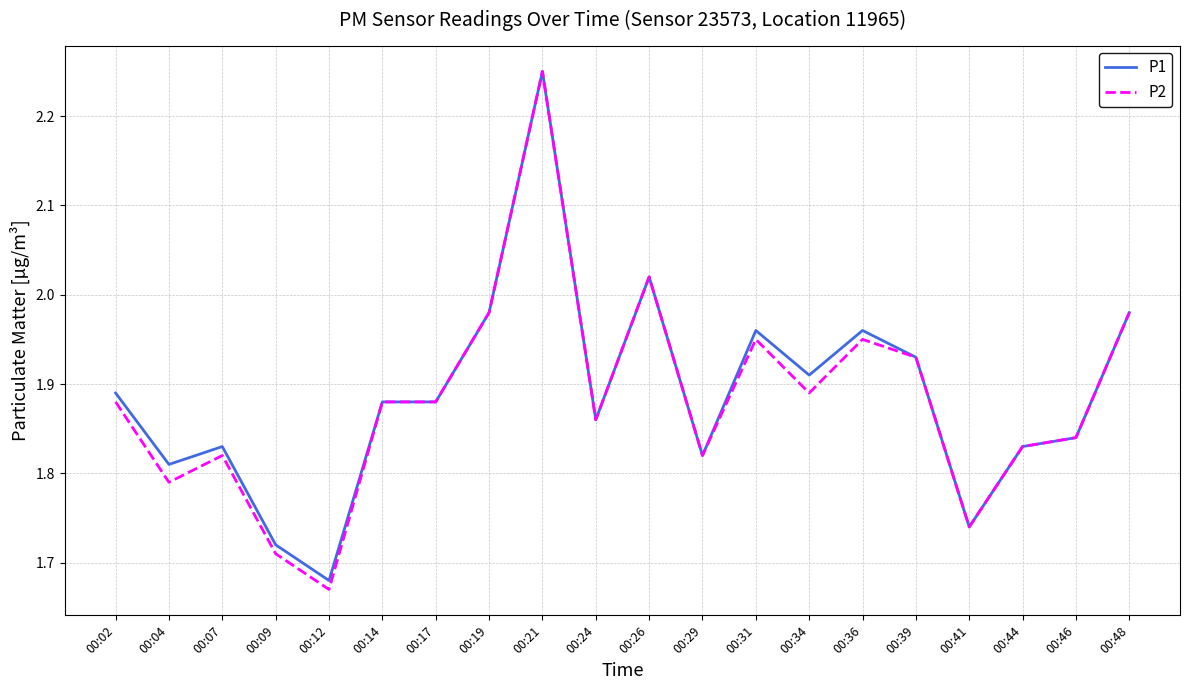

Which label corresponds to the largest value in the chart?

00:21